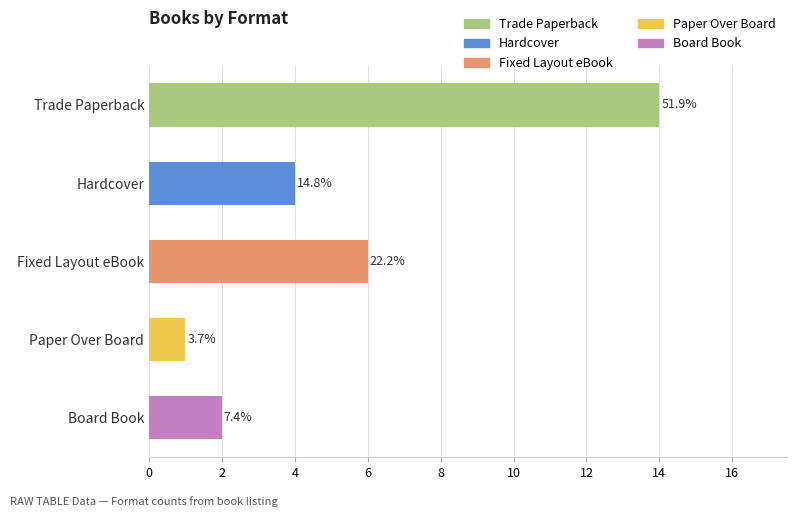

Which series has the largest total across all categories?

Trade Paperback